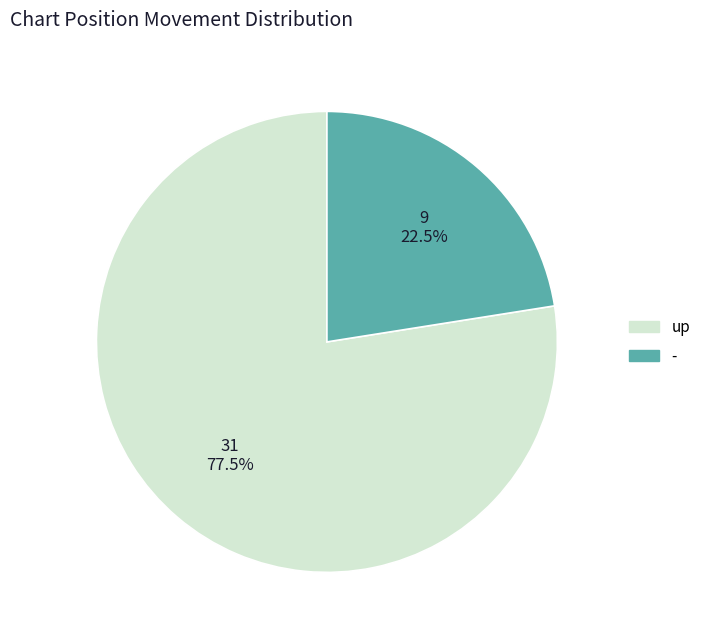

What portion of the pie excludes up?

22.5%